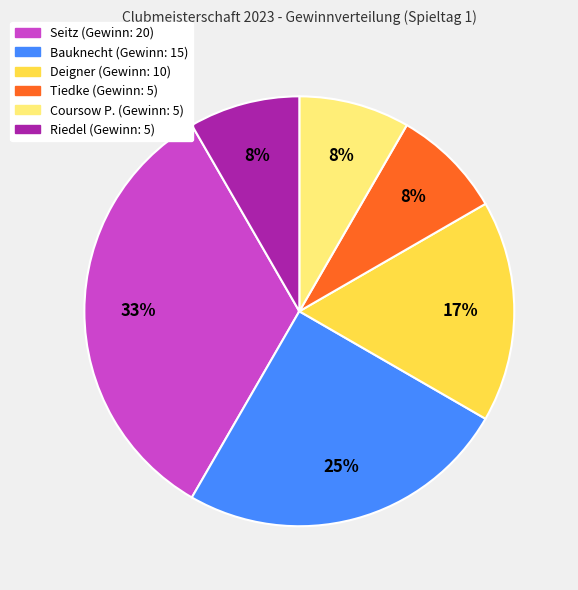

Between Seitz and Tiedke, which is larger?

Seitz